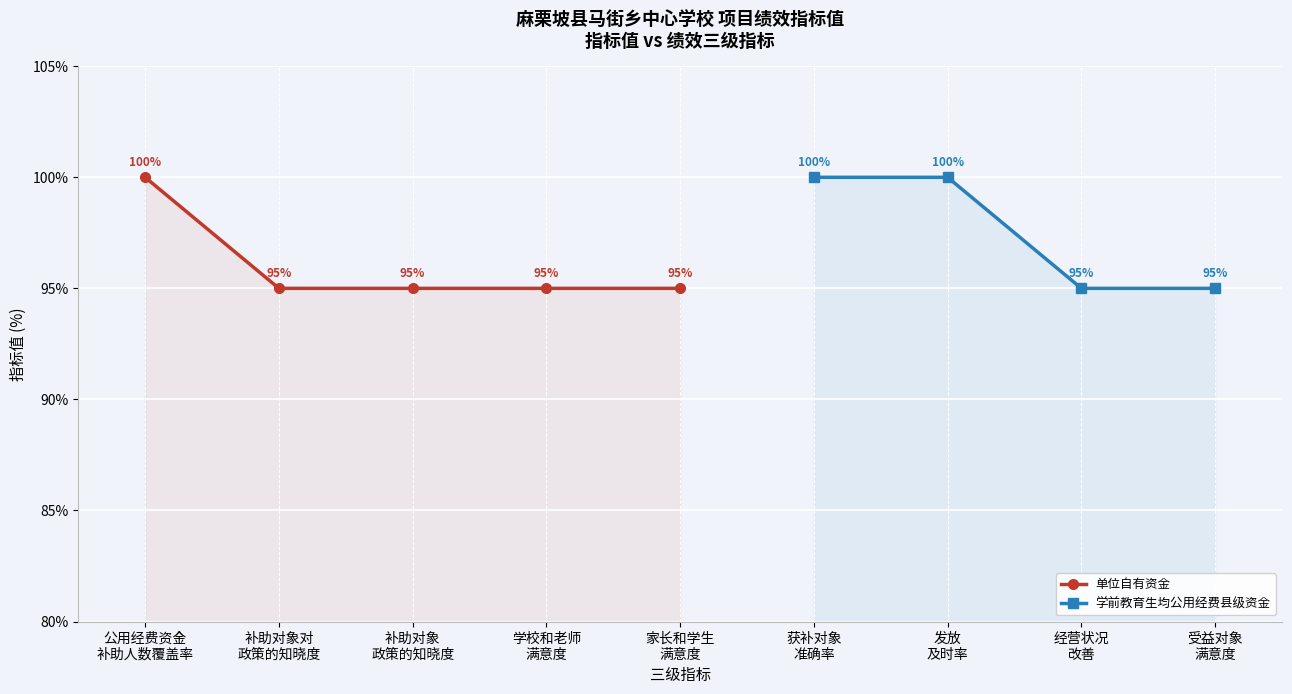

What is the sum of the values at 学校和老师满意度 and 受益对象满意度?

190